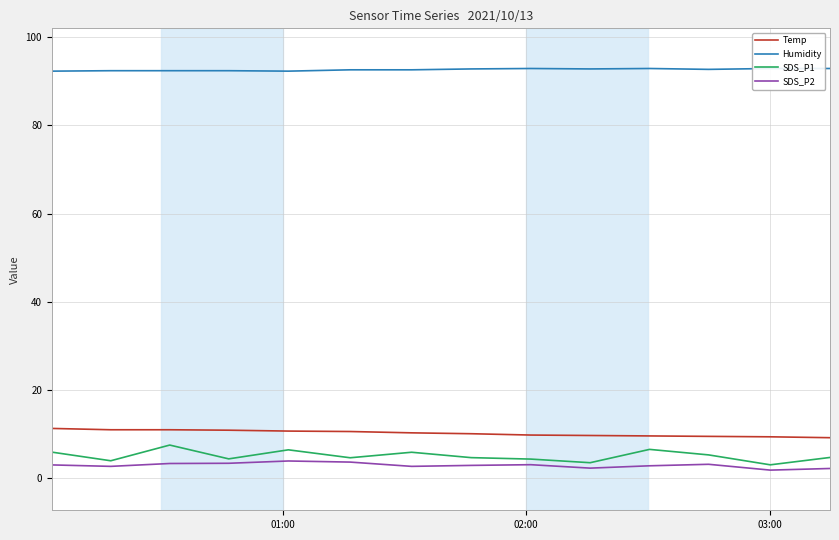

What is the value of the SDS_P2 point at the 13th from the left?

1.9